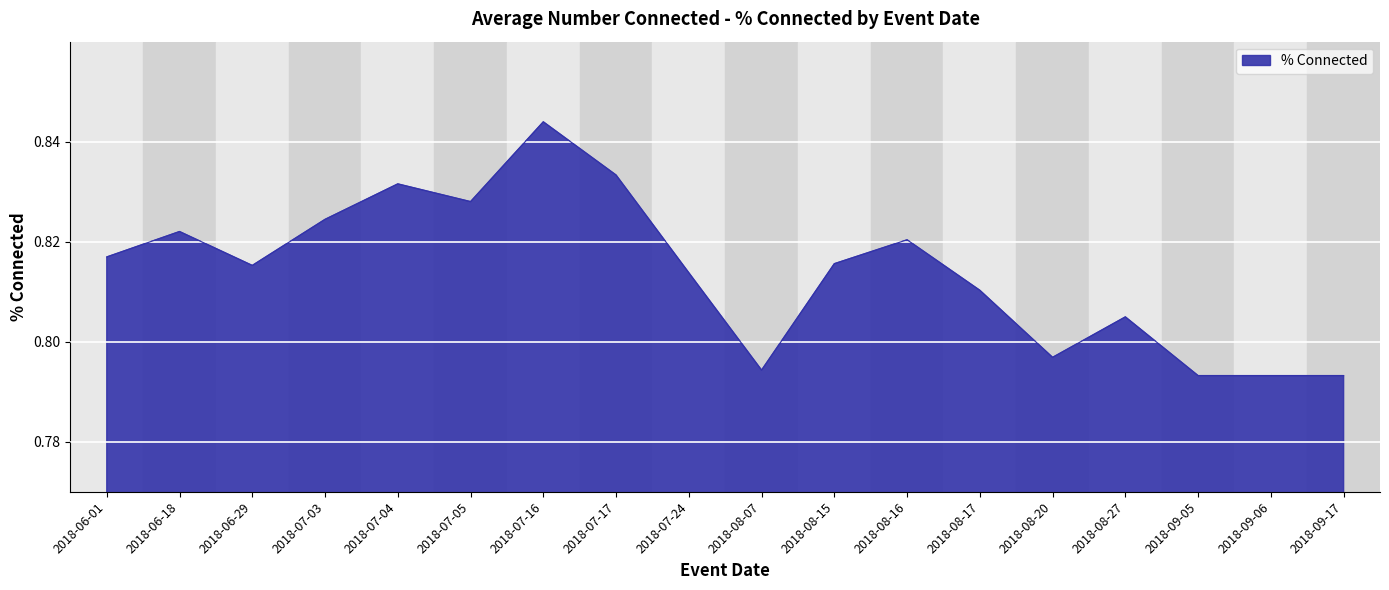

Which has a higher value, 2018-07-24 or 2018-08-15?

2018-08-15